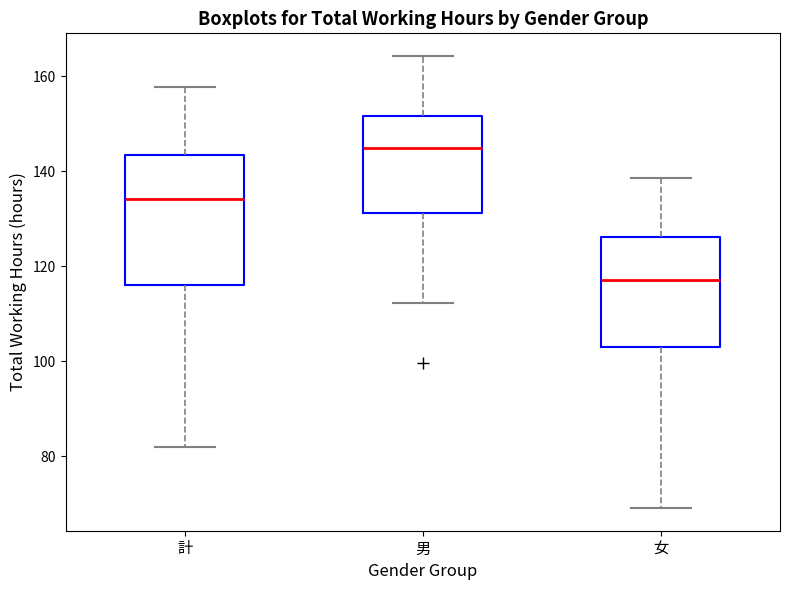

Where is the lower edge of the box for 女 on the y-axis? The values are not printed on the chart, so give them approximately, as read against the axis.

104